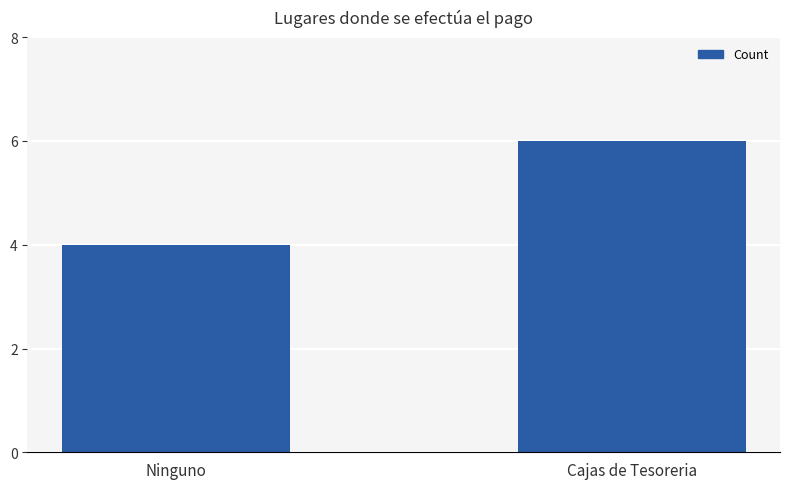

At which category does the chart reach its minimum across all series?

Ninguno